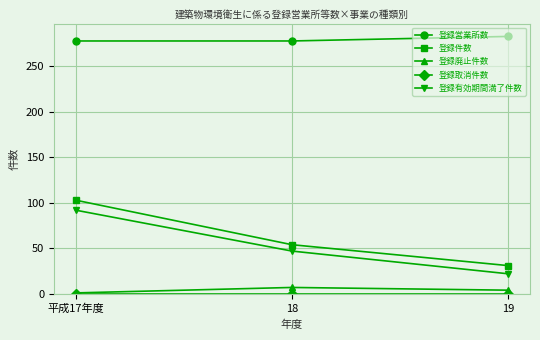

What is the label of the 2nd point from the right?

18